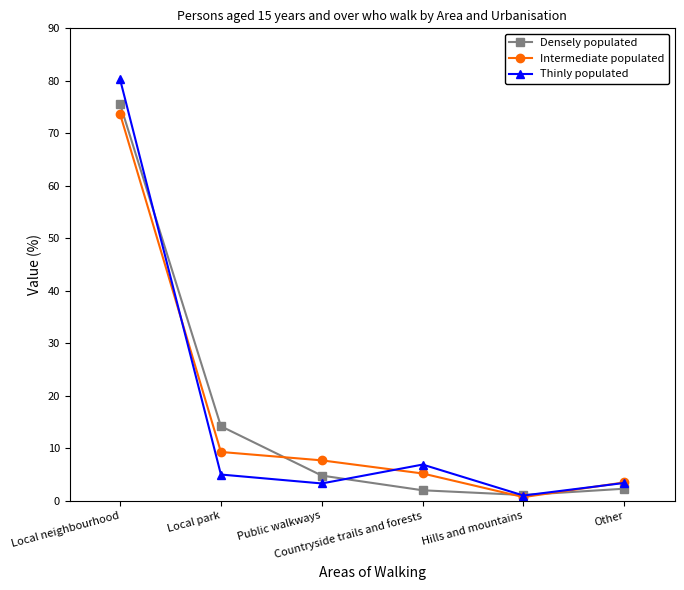

What is the lowest value of the Densely populated series?

1.1